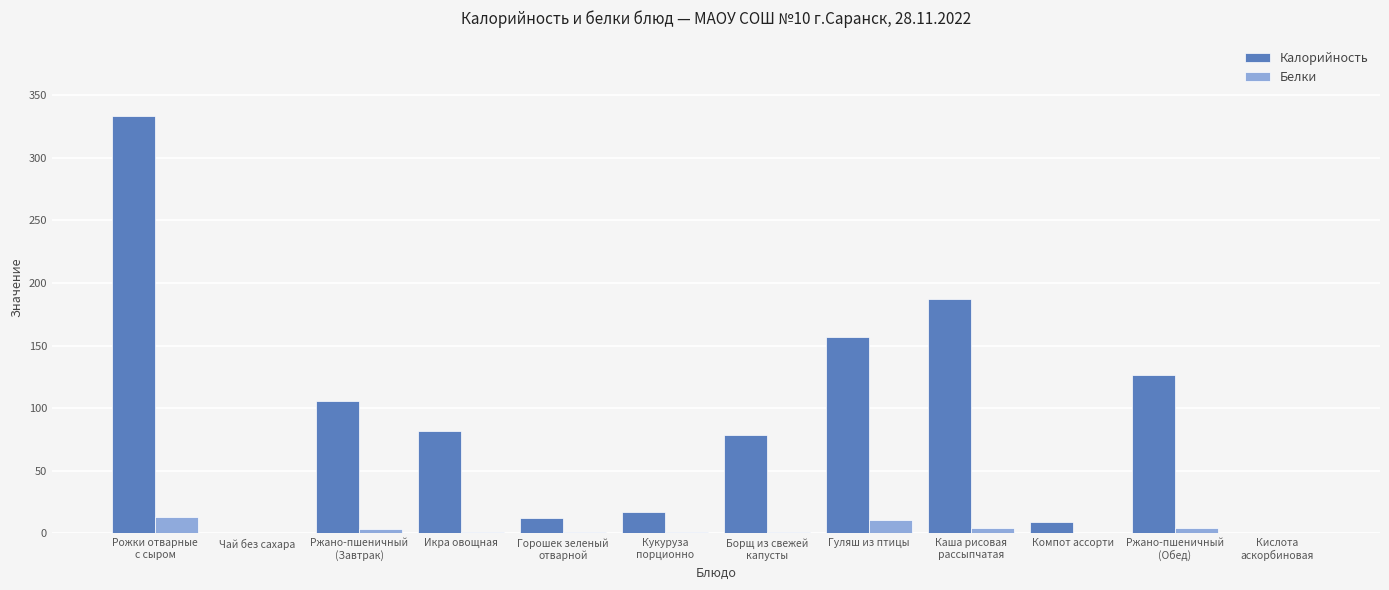

What is the sum of the Белки values at Гуляш из птицы and Каша рисовая
рассыпчатая?

14.7